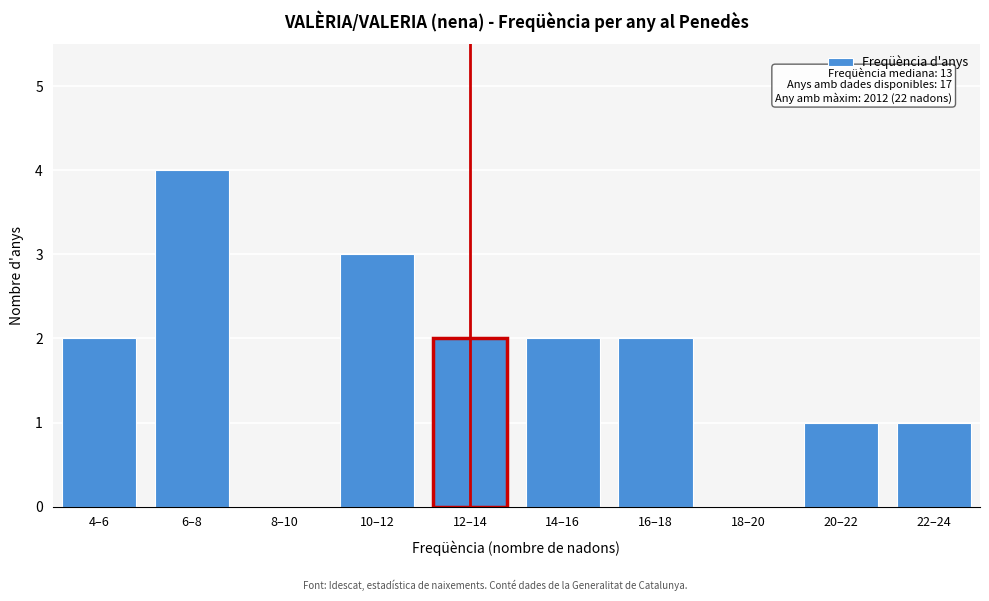

Reading right to left, list all the values displayed in this chart.

22–24=1	20–22=1	18–20=0	16–18=2	14–16=2	12–14=2	10–12=3	8–10=0	6–8=4	4–6=2